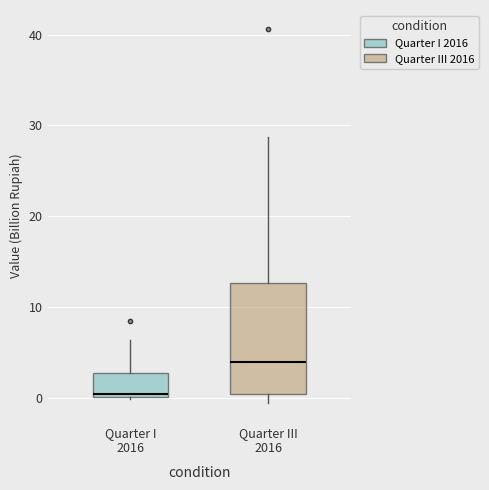

Reading left to right, read every box against the y-axis: the position of its median line, the range the box covers, and the ends of its whiskers. The values are not printed on the chart, so give them approximately, as read against the axis.

Quarter I 2016: median 0 (just above the box's lower edge), box 0 to 3, whiskers 0 to 6
Quarter III 2016: median 4, box 0 to 13, whiskers -1 to 29